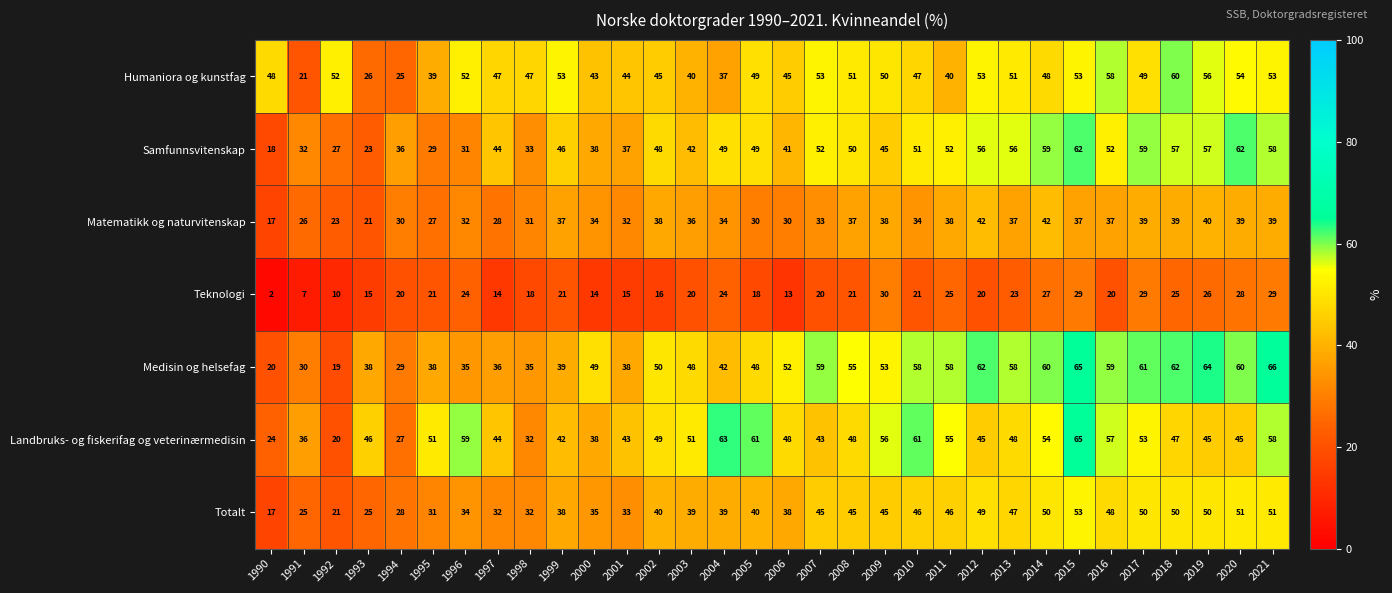

What is the average value of the Teknologi series?

20